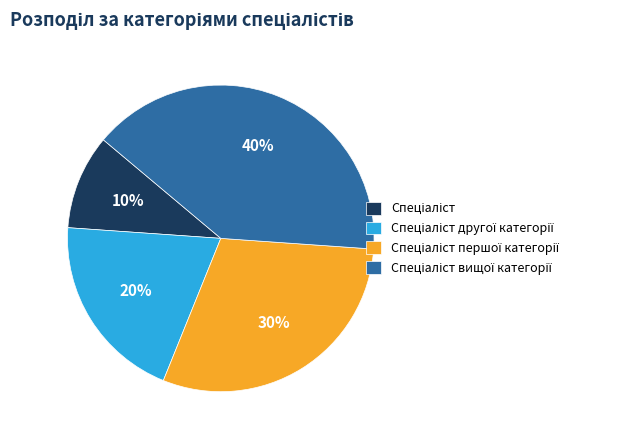

How many segments does this pie chart have?

4